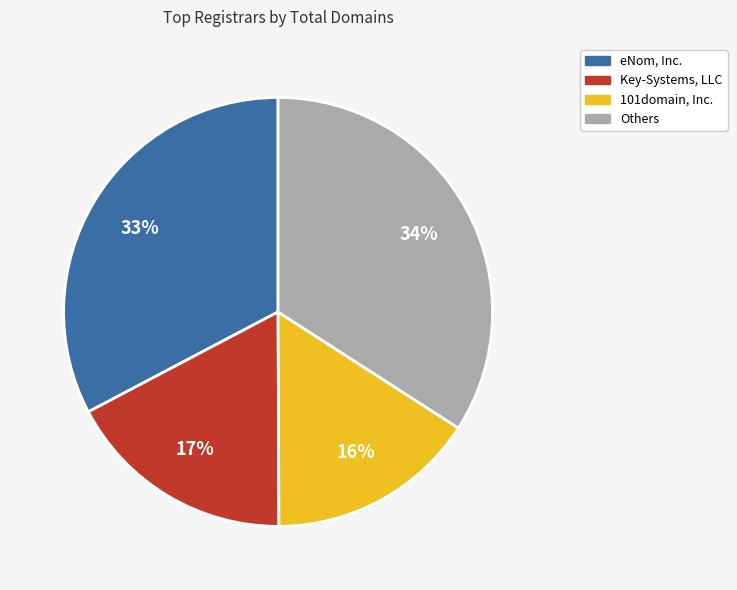

To the nearest percent, what is the average slice percentage?

25%